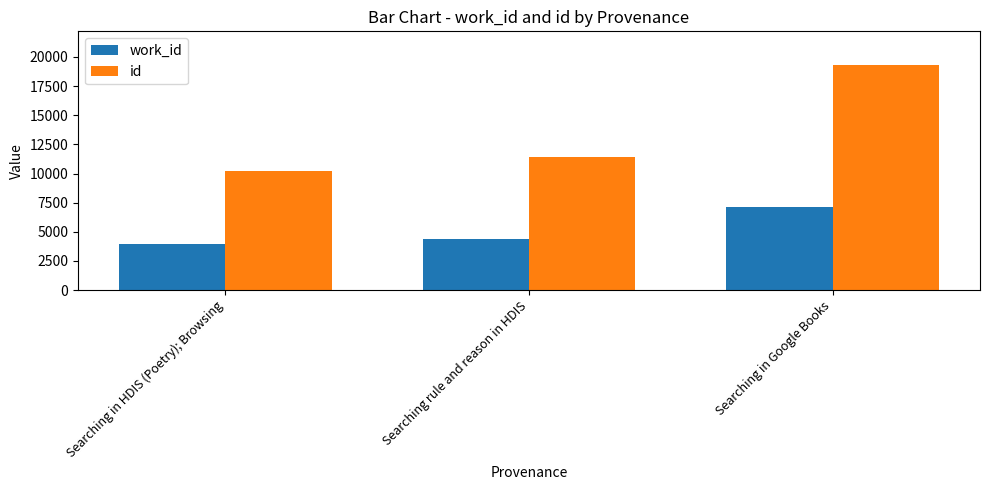

The id series shows 28243 at Searching in Google Books. True or false?

False